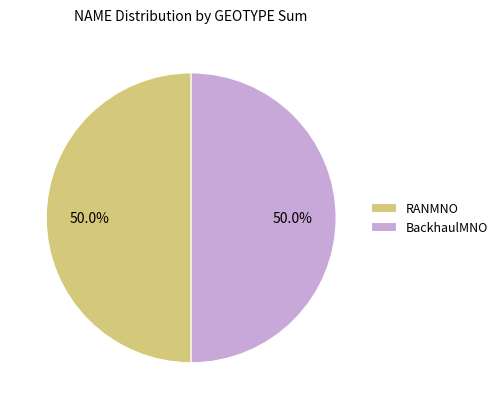

To the nearest percent, what is the difference between the RANMNO and BackhaulMNO slice percentages?

0%